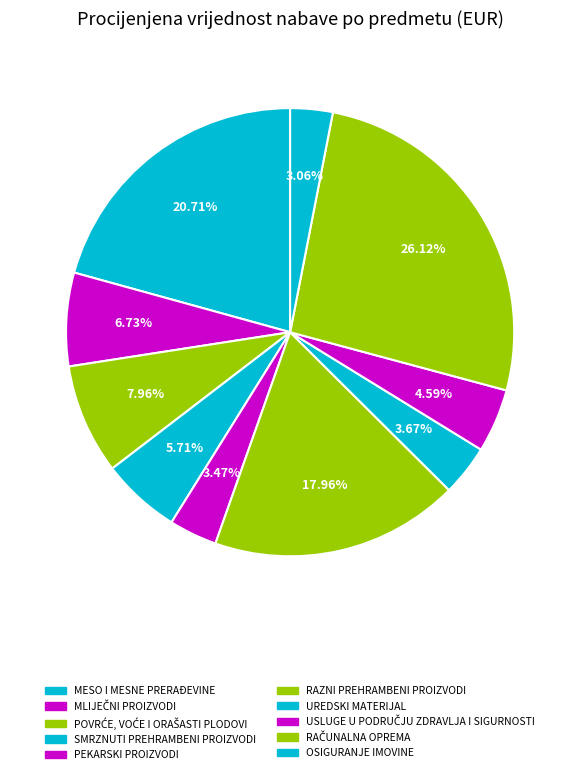

How much of the chart is everything except OSIGURANJE IMOVINE?

96.9%